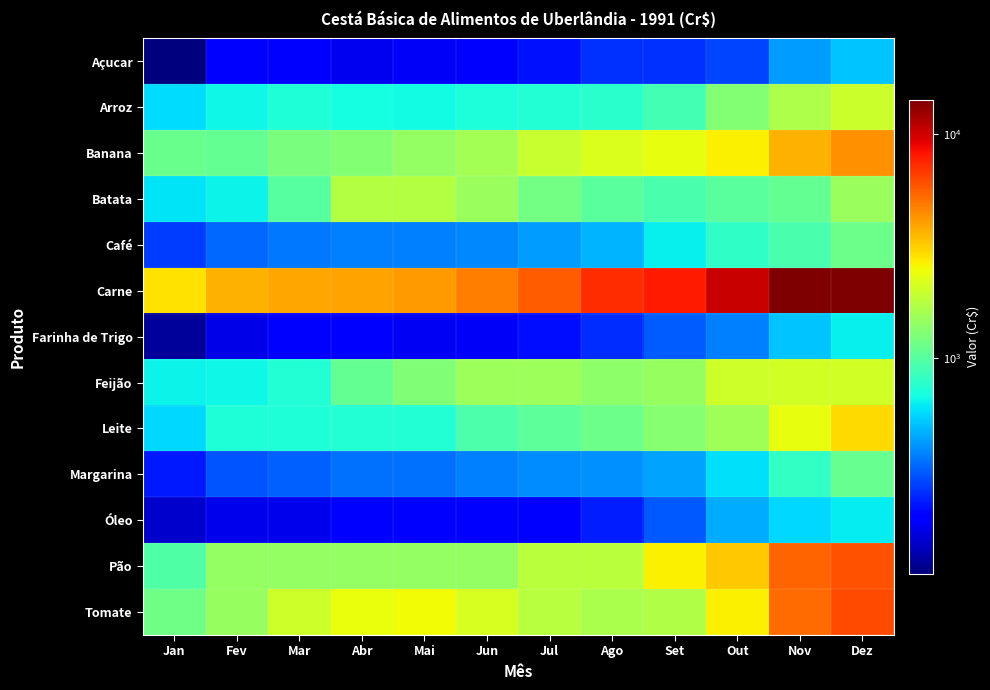

Between Abr and Out, which series saw the biggest shift?

Carne